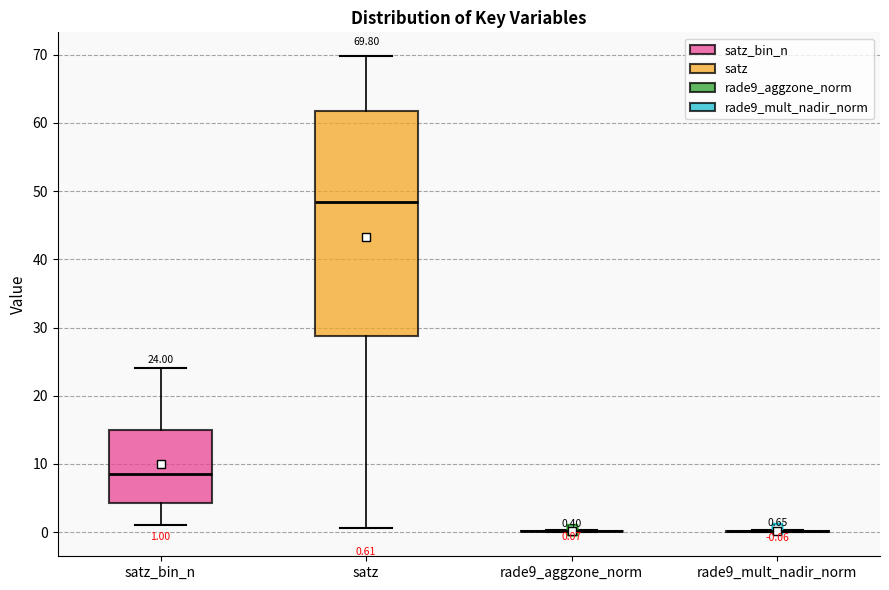

Which box is the tallest, from its lower edge to its upper edge?

satz